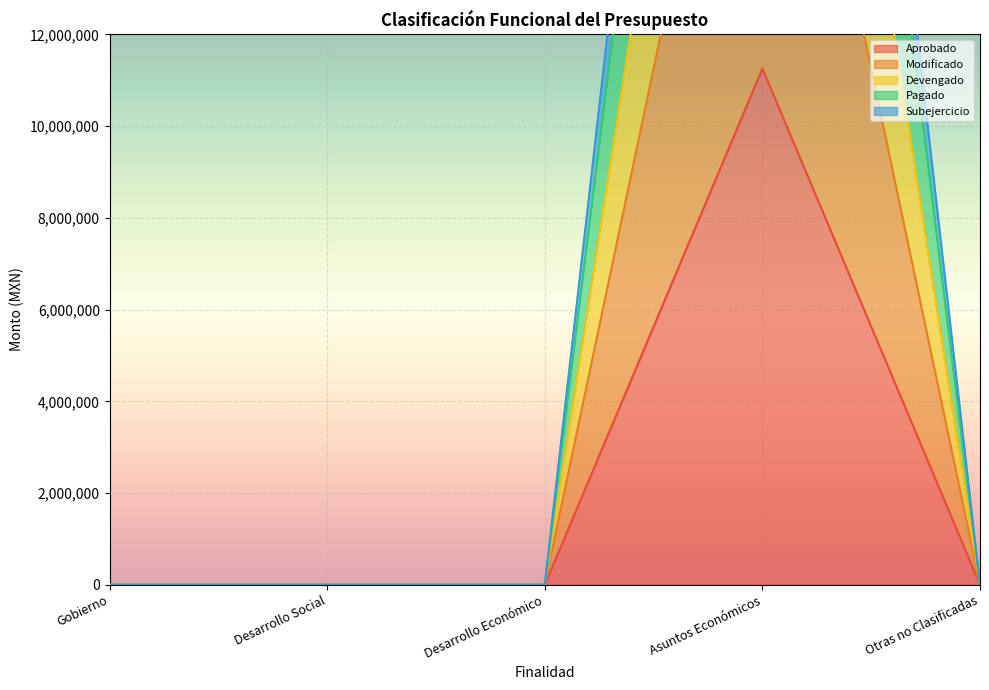

Is it true that Subejercicio equals 20435629 at Desarrollo Económico?

False